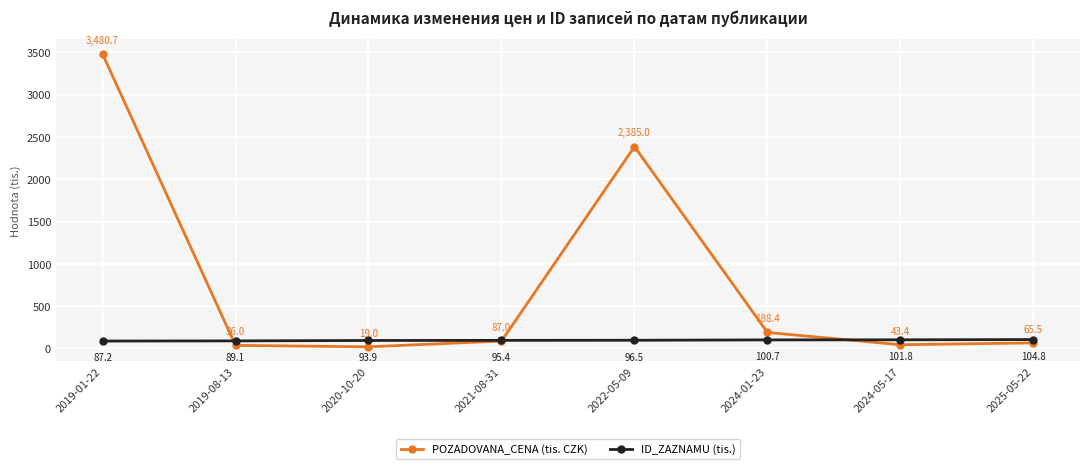

How many intersections are there between POZADOVANA_CENA (tis. CZK) and ID_ZAZNAMU (tis.)?

3